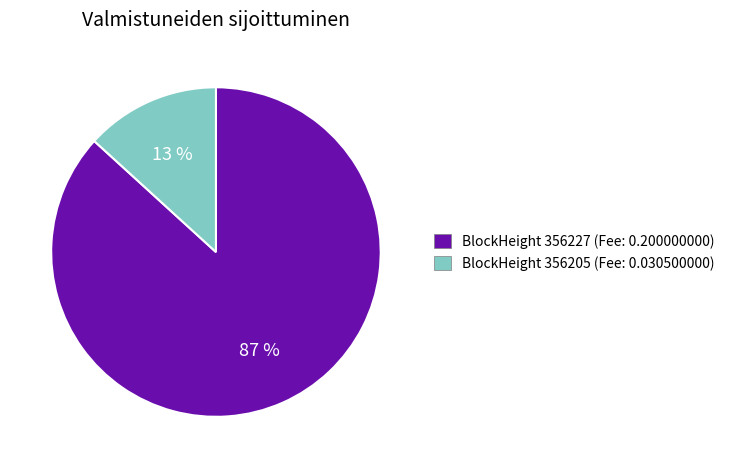

To the nearest percent, what is the difference between the largest and smallest slice percentages?

74%